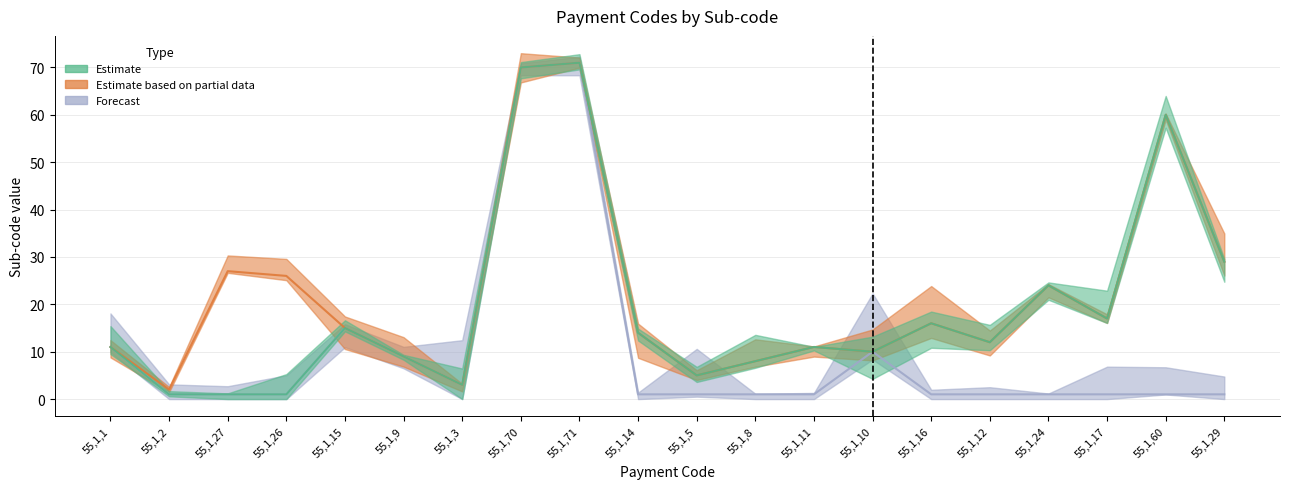

True or false: Estimate and Estimate based on partial data cross at least once.

False